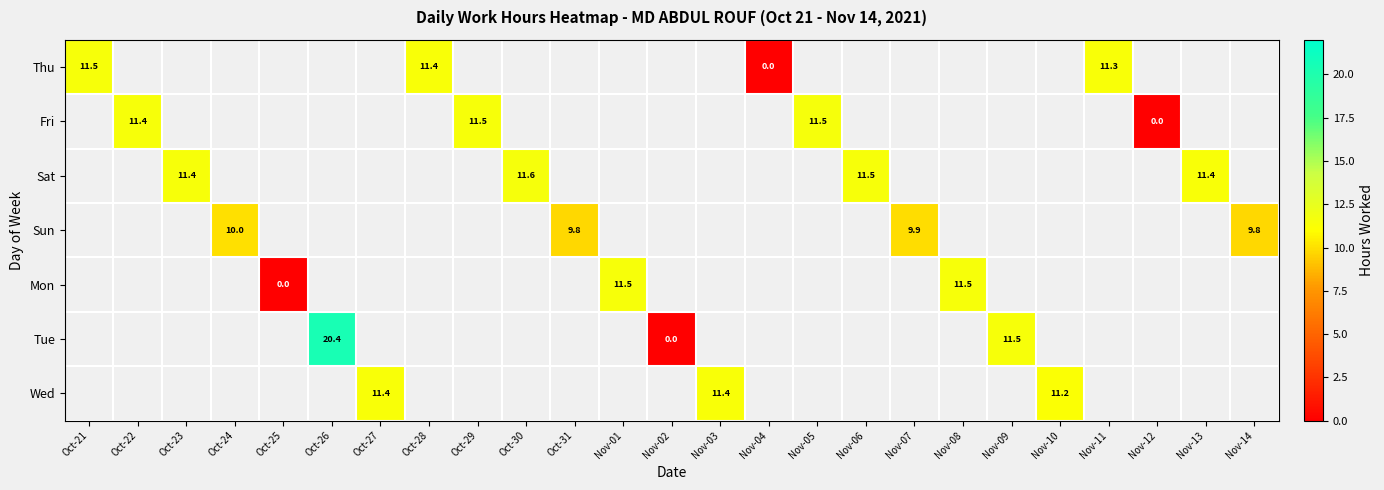

Which has a higher value, Nov-04 or Oct-22?

Oct-22